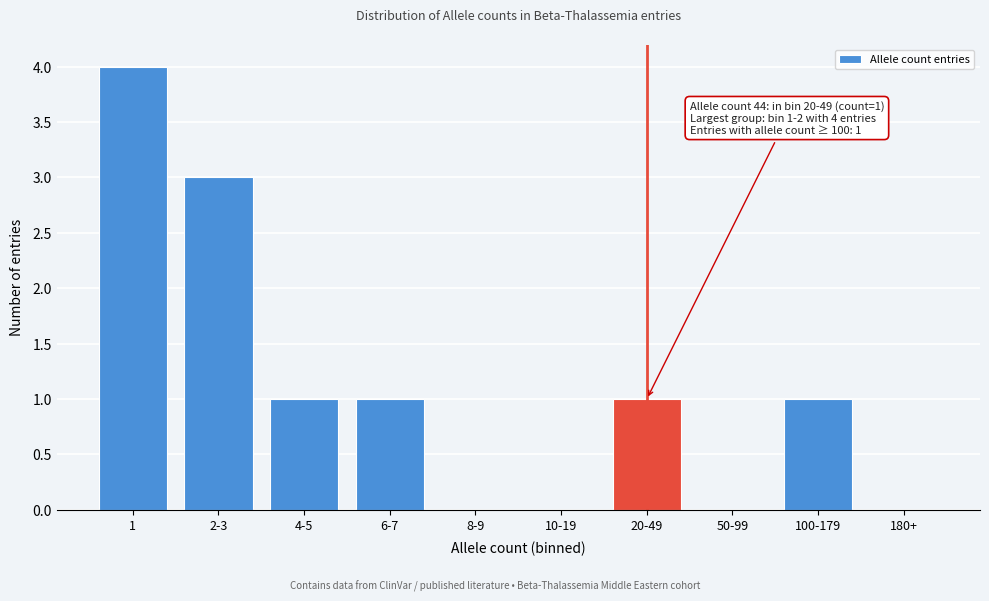

Reading left to right, transcribe all the data shown in this chart.

1=4	2-3=3	4-5=1	6-7=1	8-9=0	10-19=0	20-49=1	50-99=0	100-179=1	180+=0